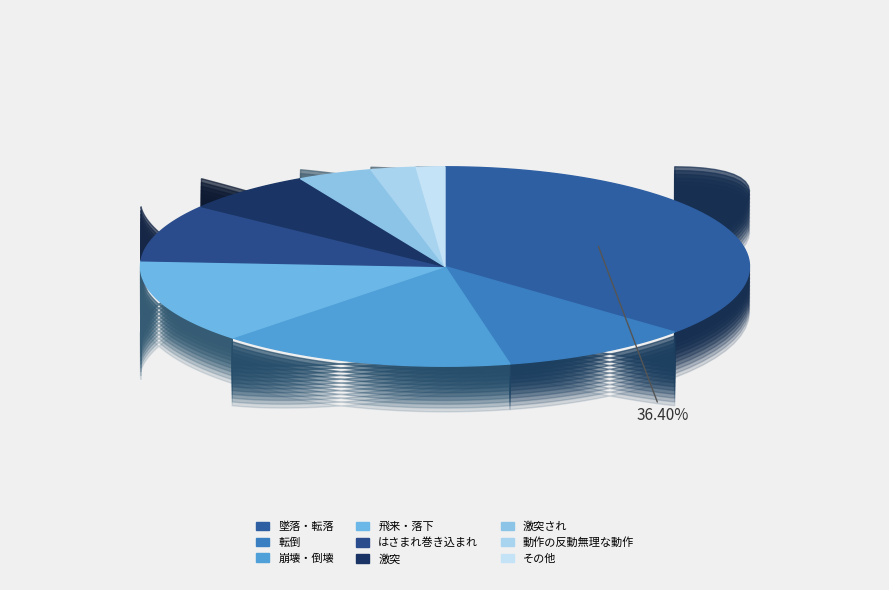

Rank the categories by value from lowest to highest.

その他, 動作の反動無理な動作, 激突され, 激突, はさまれ巻き込まれ, 転倒, 飛来・落下, 崩壊・倒壊, 墜落・転落